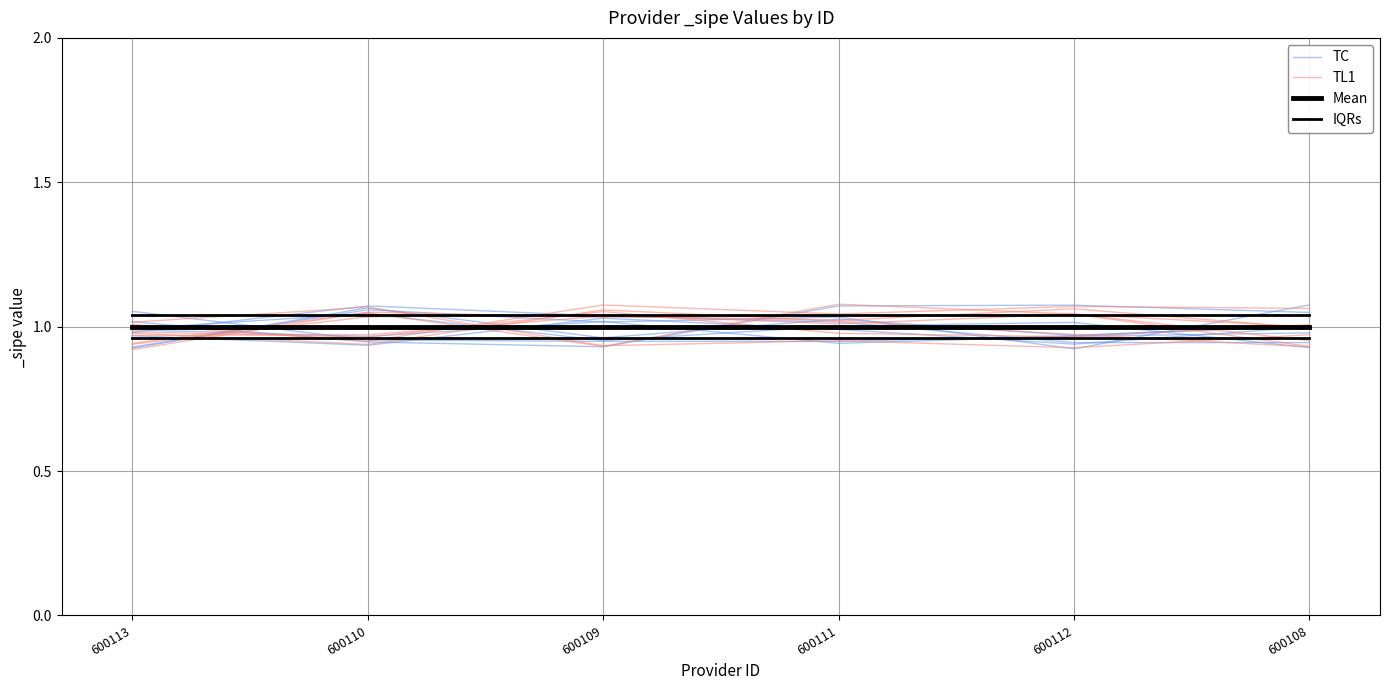

Does the chart have visible grid lines?

Yes